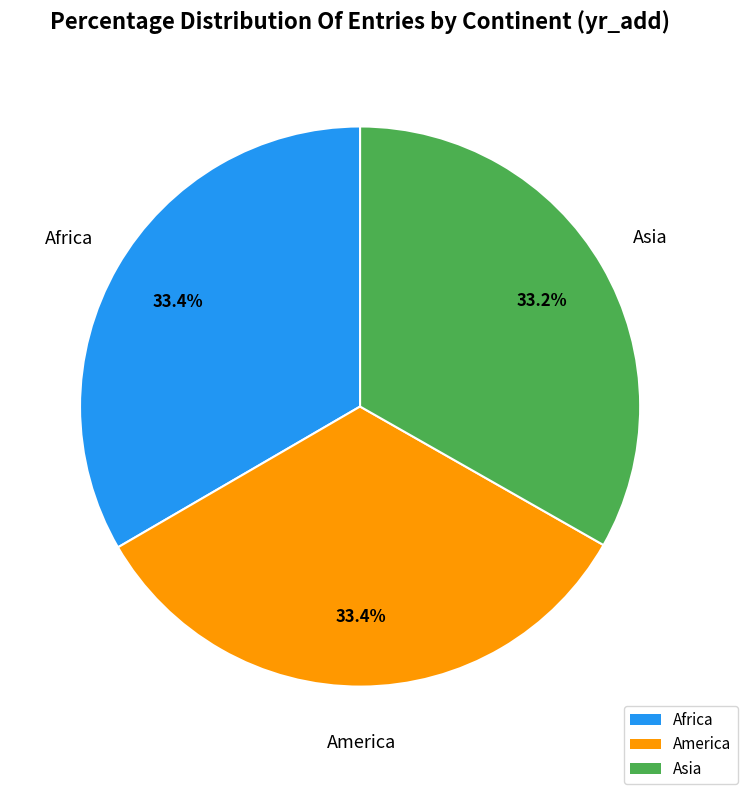

Is the sum of Asia and America greater than half?

Yes